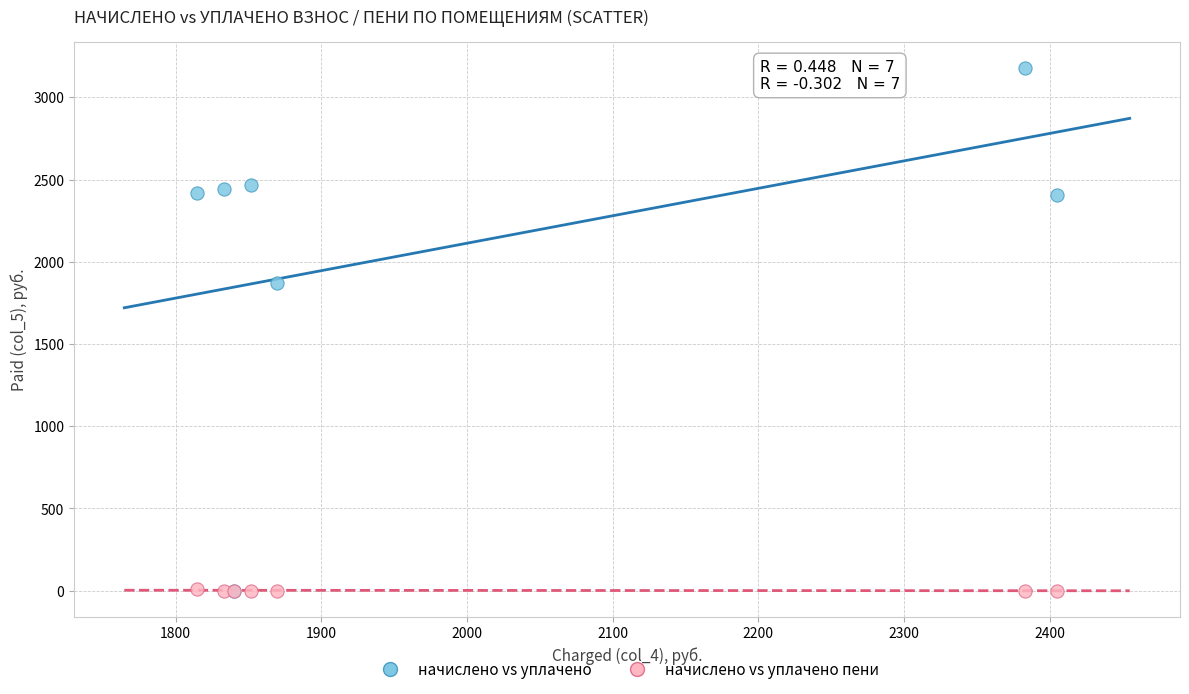

What are all the series names shown in the legend?

начислено vs уплачено, начислено vs уплачено пени